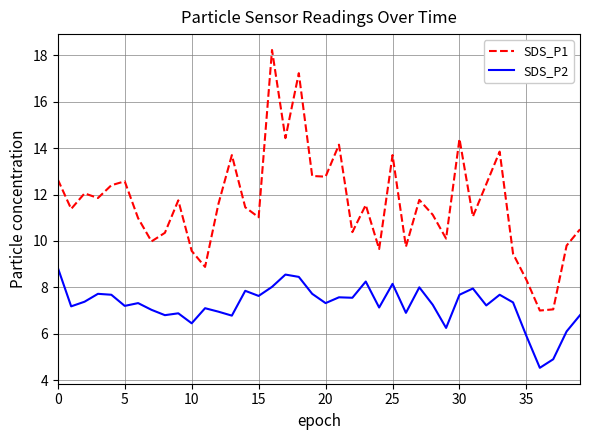

How many series are shown in this chart?

2